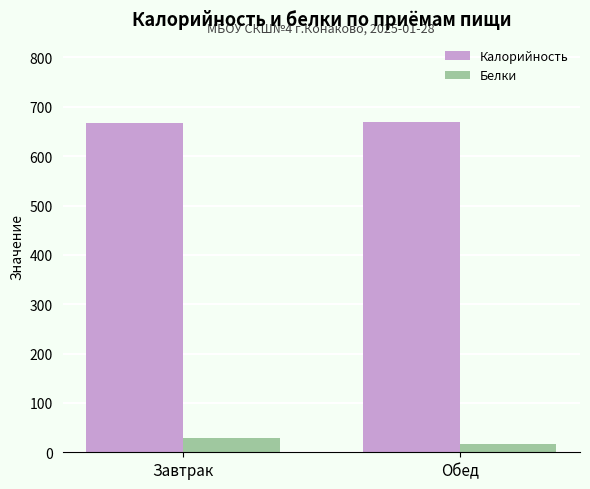

What is the spread (max minus min) of values at Завтрак?

639.0